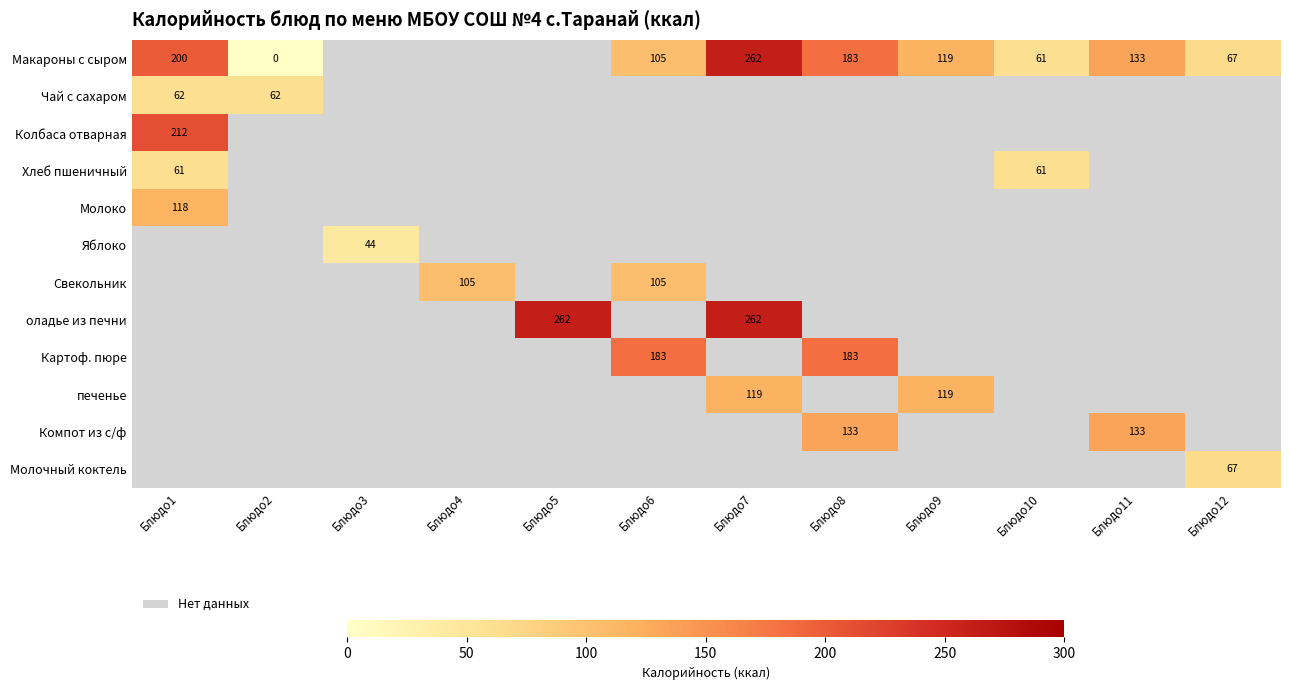

At how many categories does at least one series exceed 173?

5